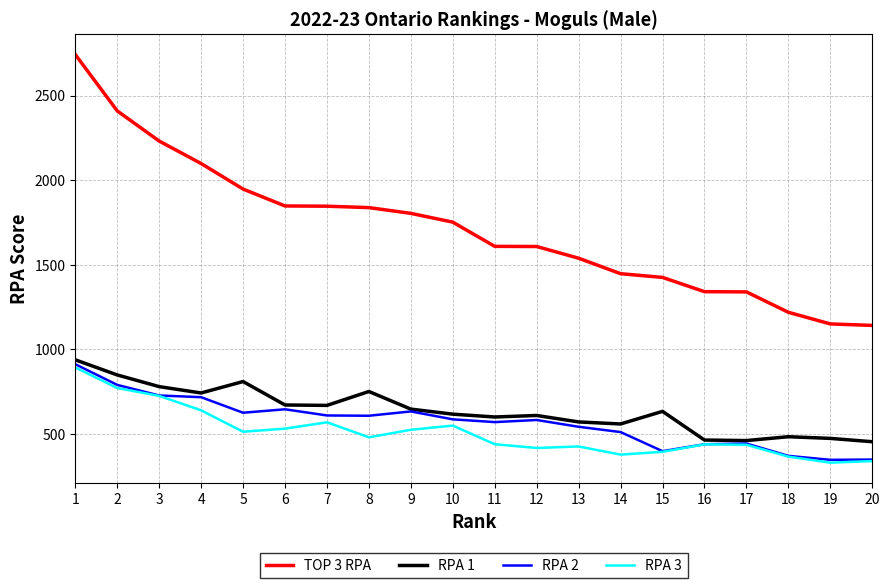

True or false: TOP 3 RPA and RPA 3 intersect in this chart.

False